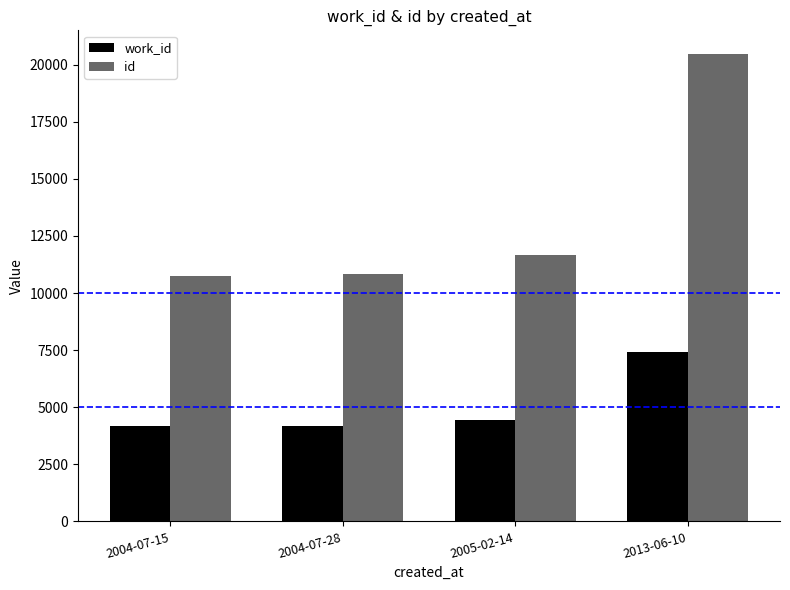

What is the label of the 3rd bar from the left?

2005-02-14